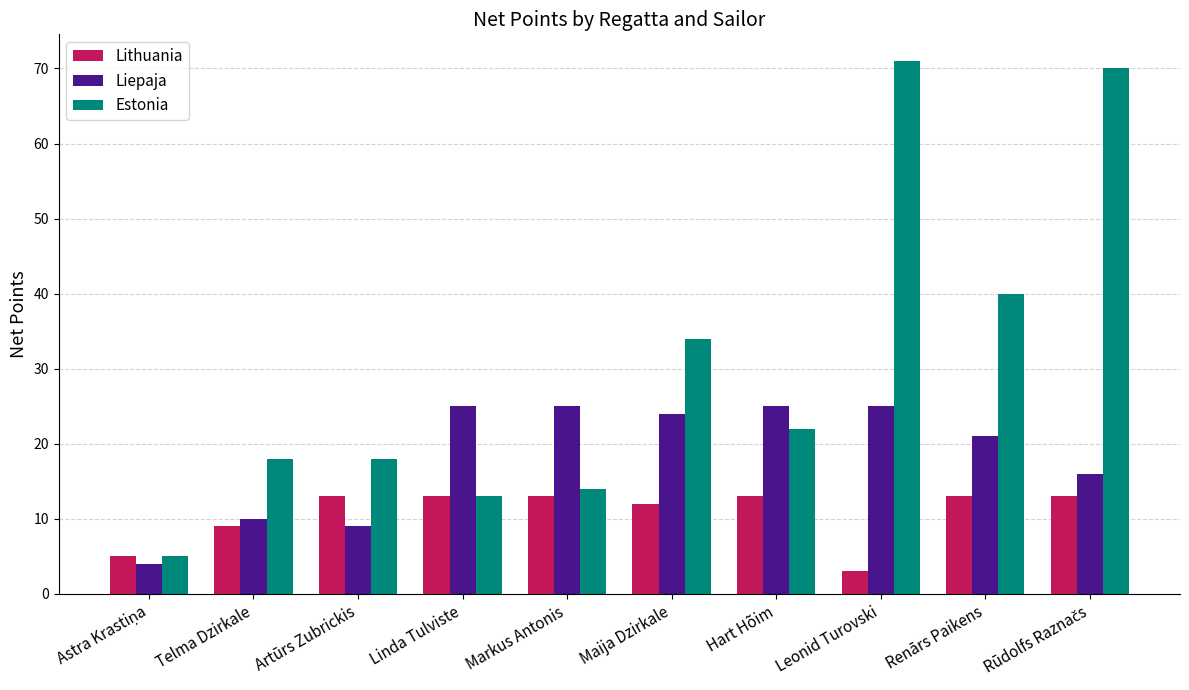

Is the value of Lithuania at Leonid Turovski greater than the value of Estonia at Linda Tulviste?

No